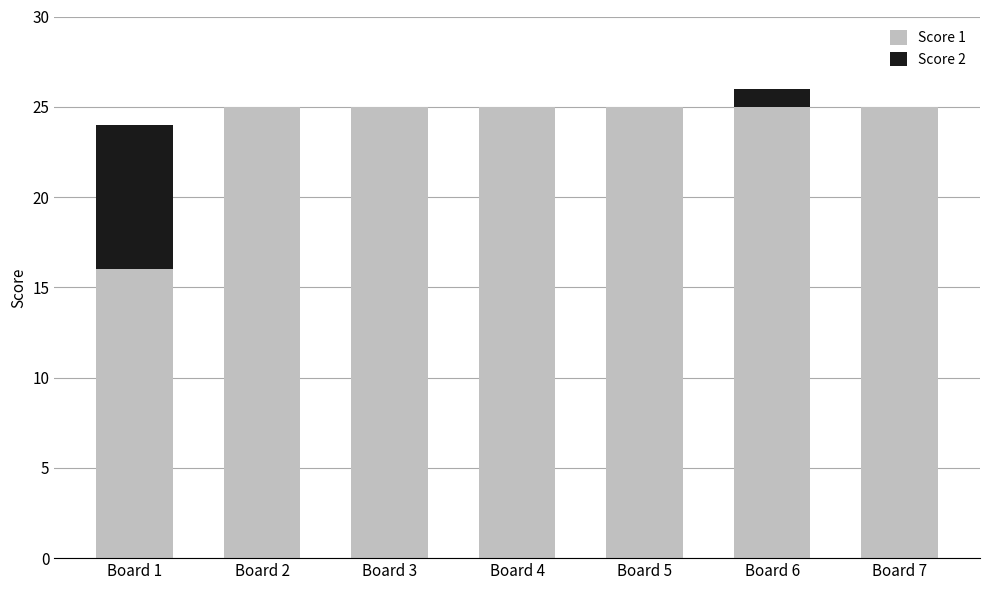

Count the number of data series in this chart.

2